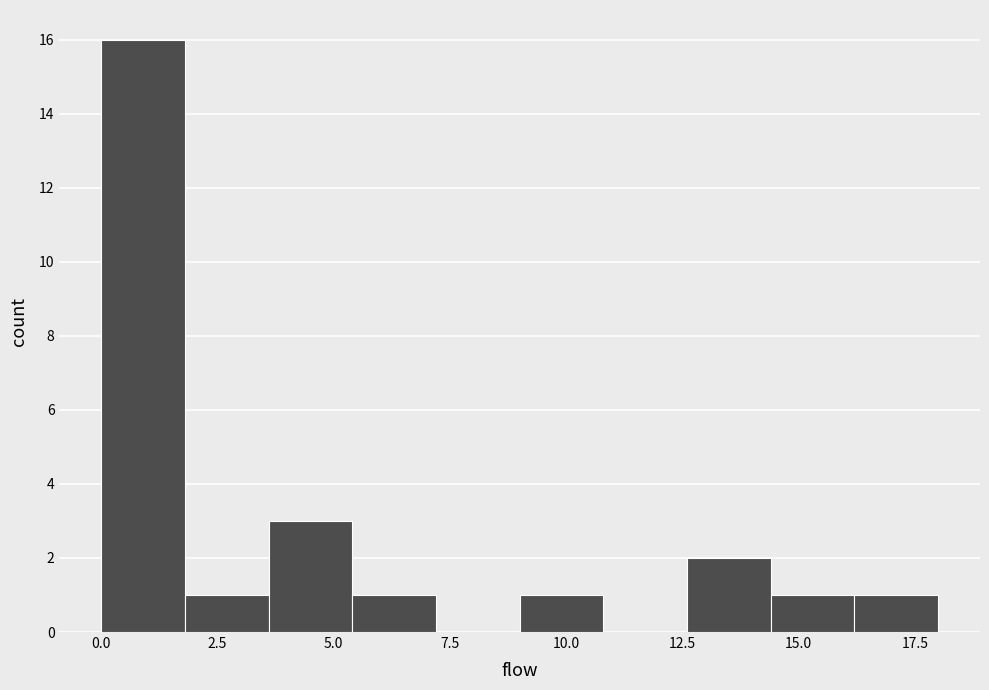

Read against the x-axis, roughly where is the centre of the tallest bar?

1.0